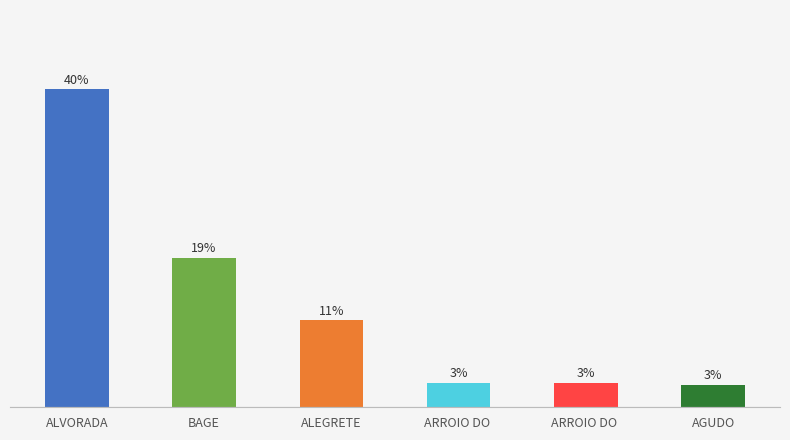

What is the value of the 2nd bar from the left?

18.8